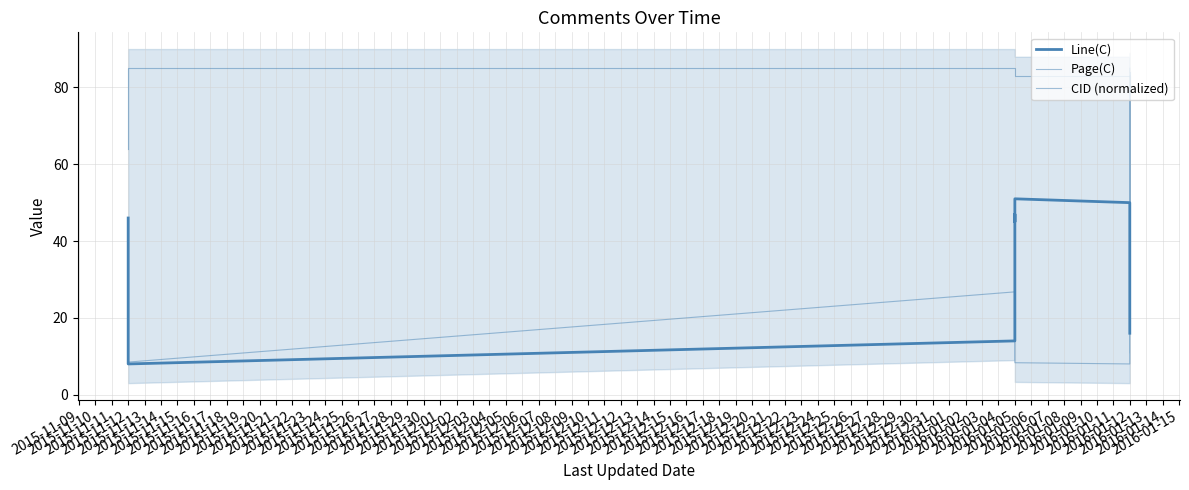

What is the sum of all Page(C) values?

894.0